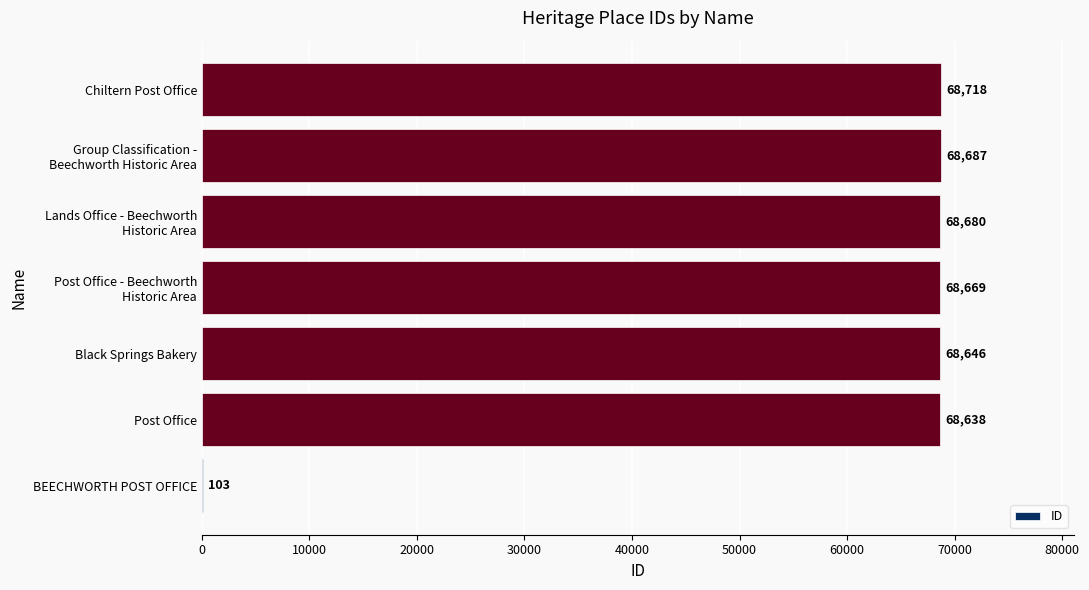

The value at BEECHWORTH POST OFFICE is 103. True or false?

True